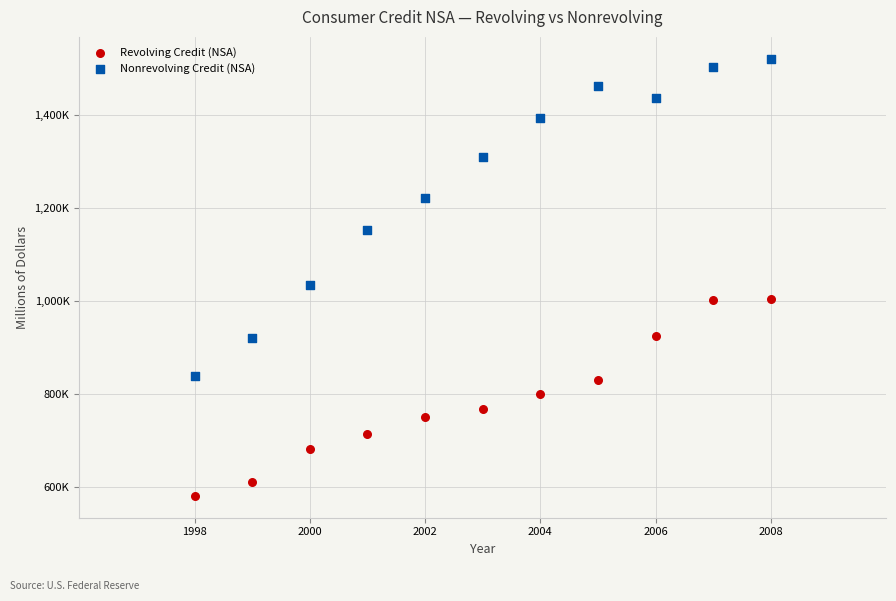

Which series reaches the minimum Y coordinate?

Revolving Credit (NSA)